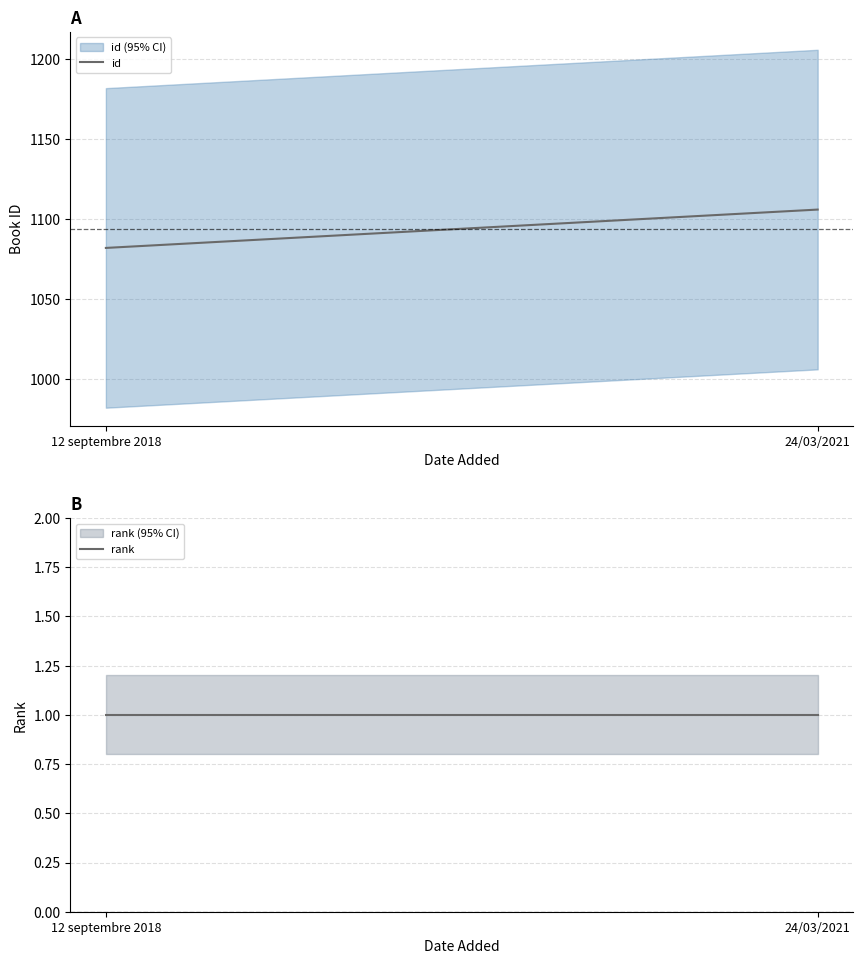

List the labels in order of id value, largest first.

24/03/2021, 12 septembre 2018